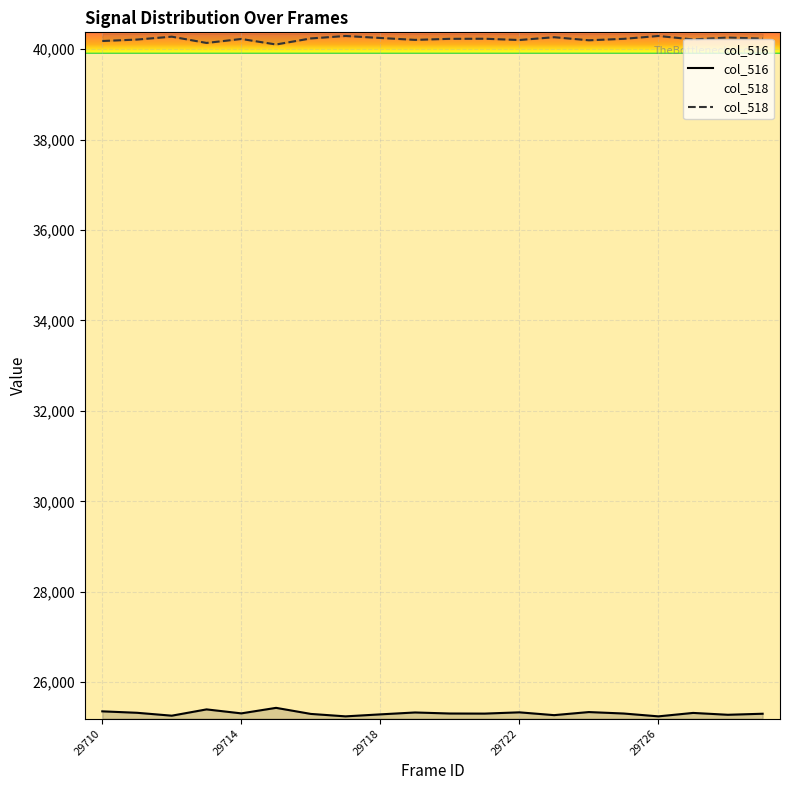

True or false: col_518 and col_516 cross at least once.

False